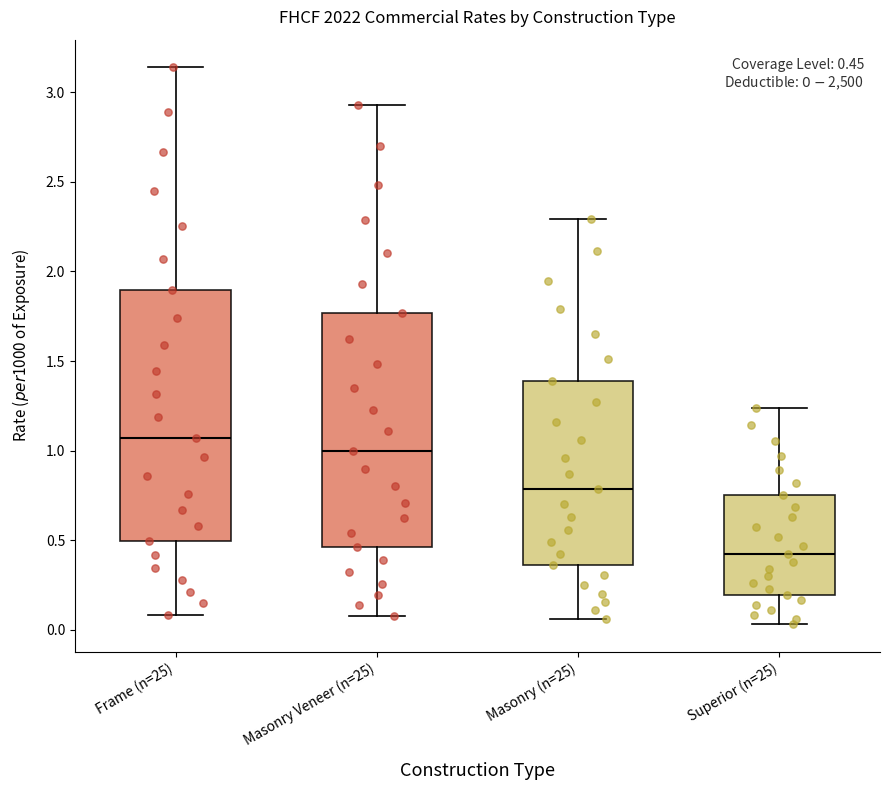

Which box is the tallest, from its lower edge to its upper edge?

Frame (n=25)